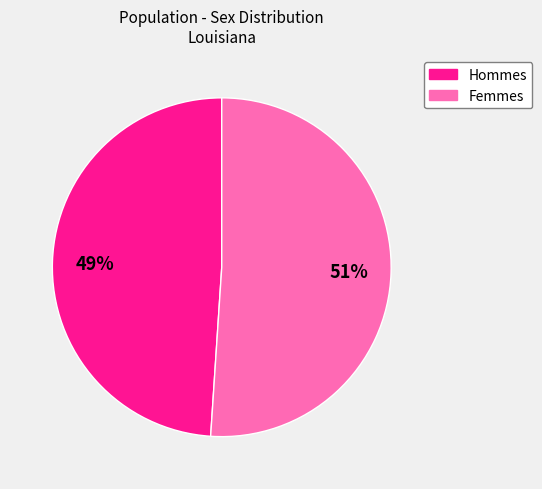

To the nearest percent, what is the average slice percentage?

50%